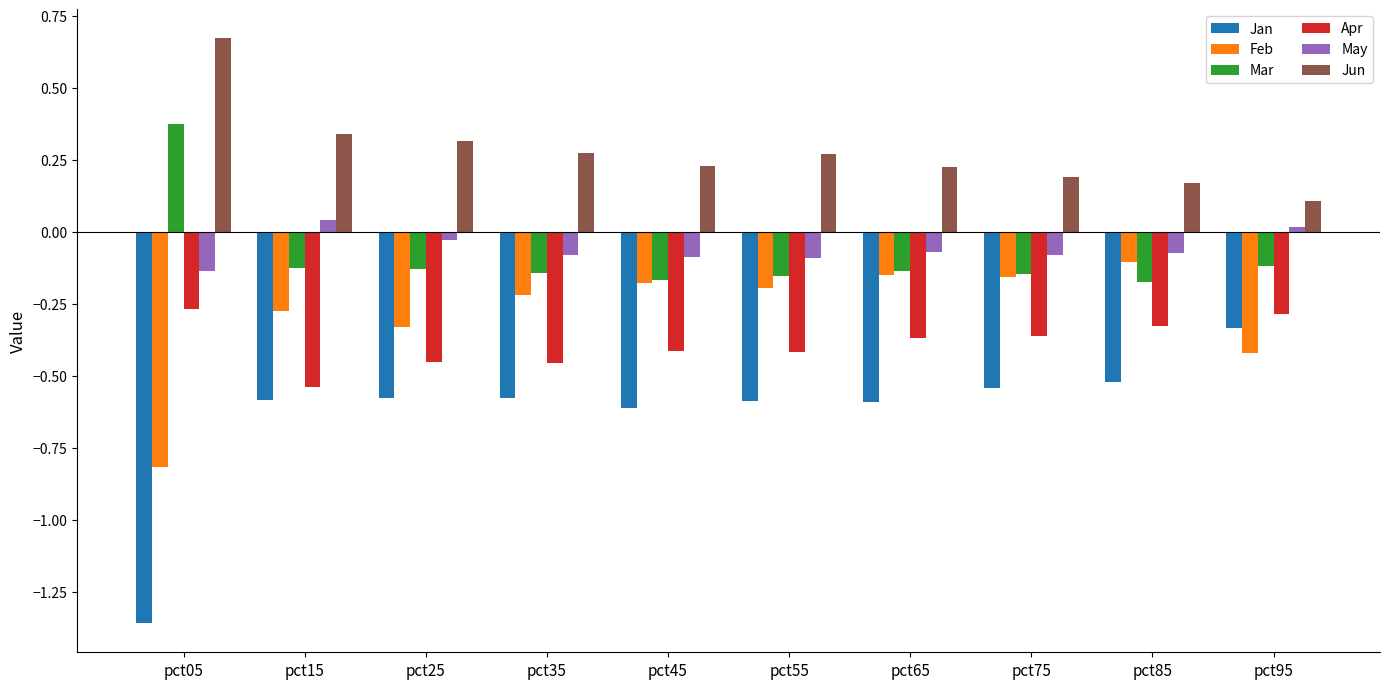

True or false: Jan has a value of -0.2 at pct75.

False